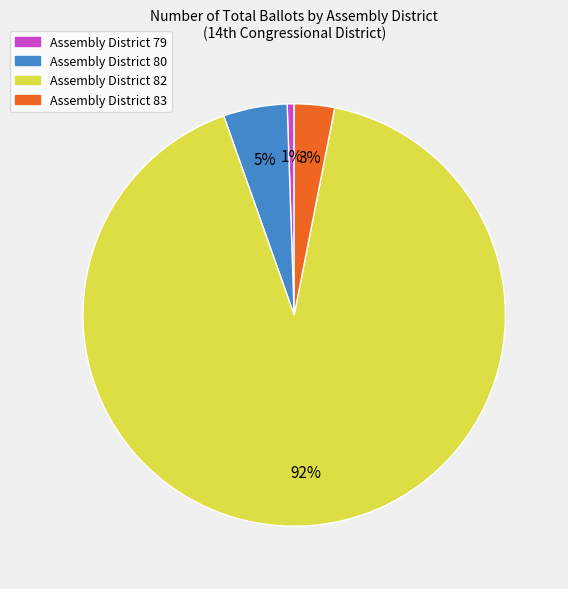

To the nearest percent, what is the combined percentage of Assembly District 79 and Assembly District 82?

92%